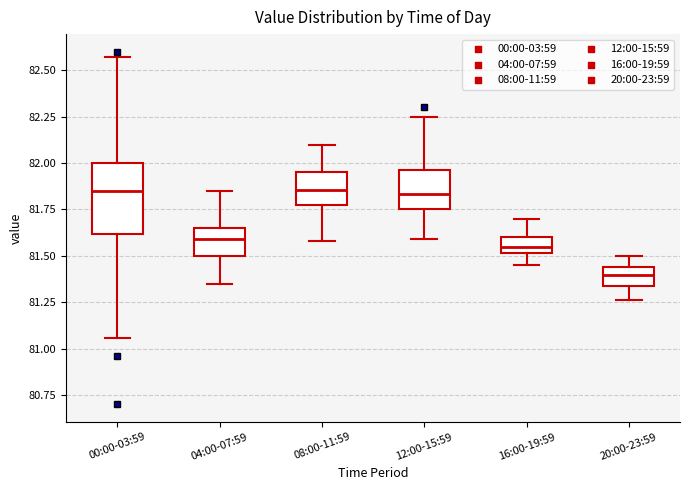

Comparing the boxes themselves (not the whiskers), which one is the tallest?

00:00-03:59